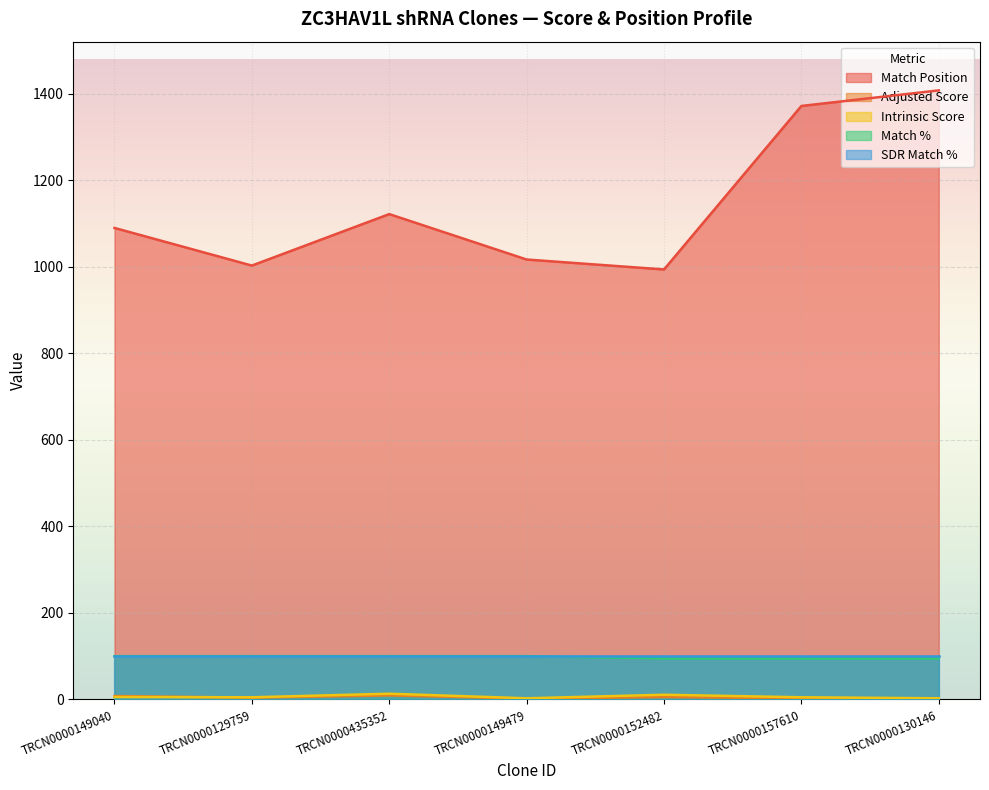

True or false: Match Position has a value of 1408.0 at TRCN0000130146.

True